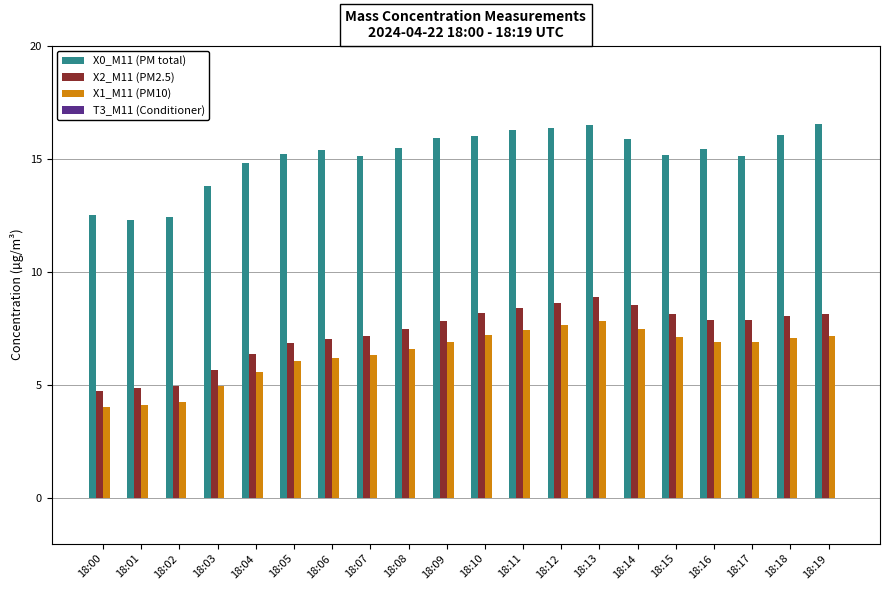

What is the lowest value of the X1_M11 (PM10) series?

4.0